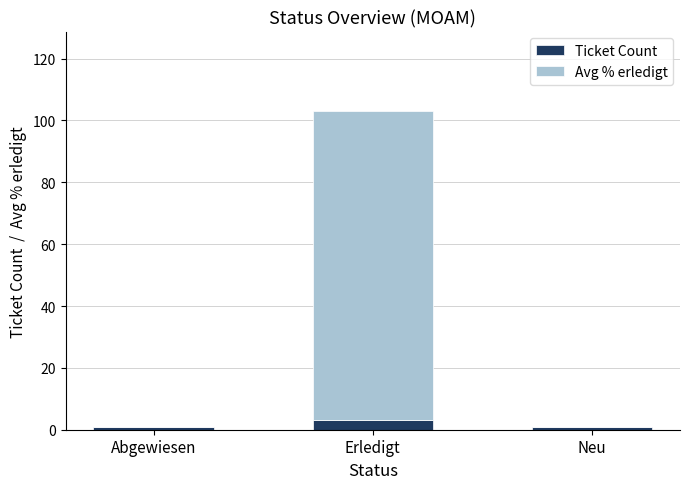

Does the chart contain stacked bars?

Yes